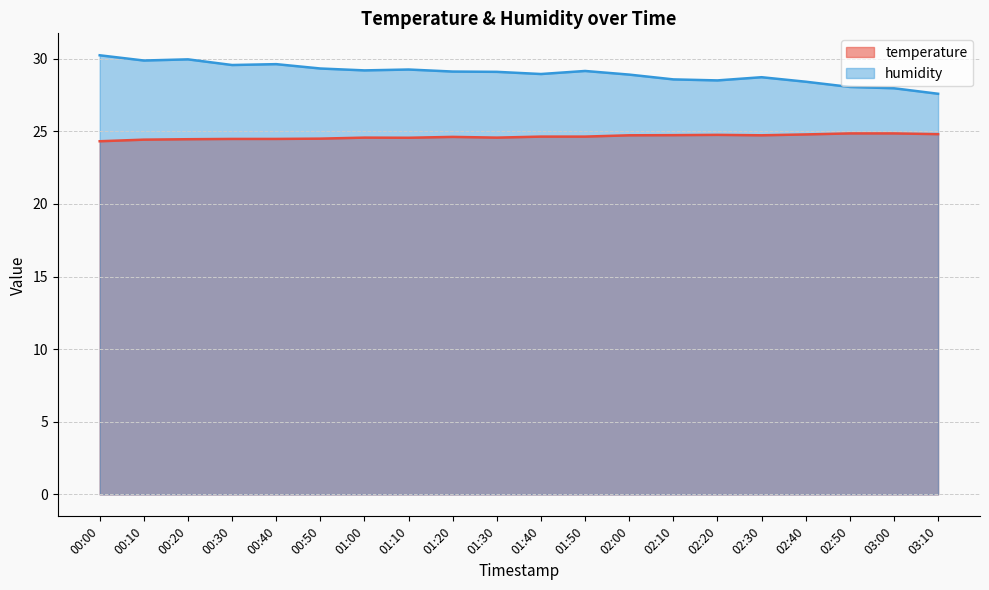

At 01:10, list the series in order from smallest to largest.

temperature, humidity